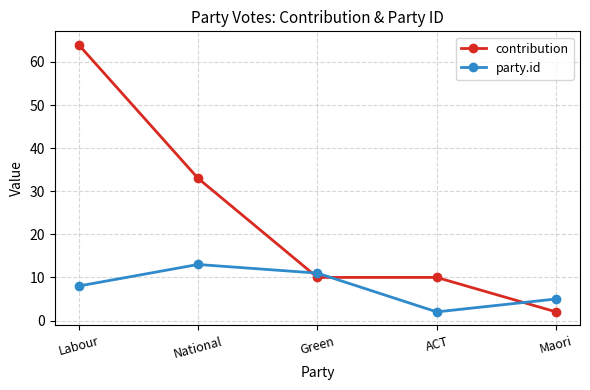

How many lines are shown in the chart?

2